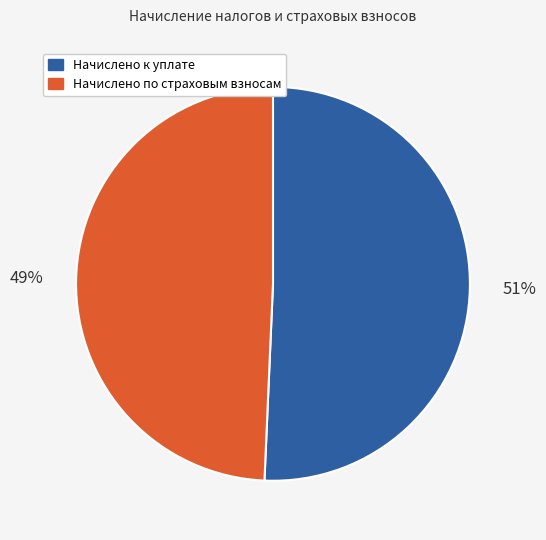

Is it true that Начислено по страховым взносам is 49% of the pie?

True